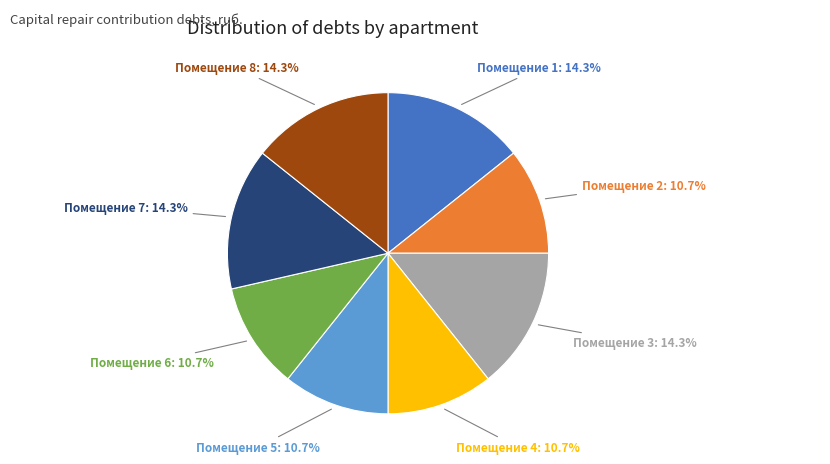

Is there any slice that represents more than half of the pie?

No